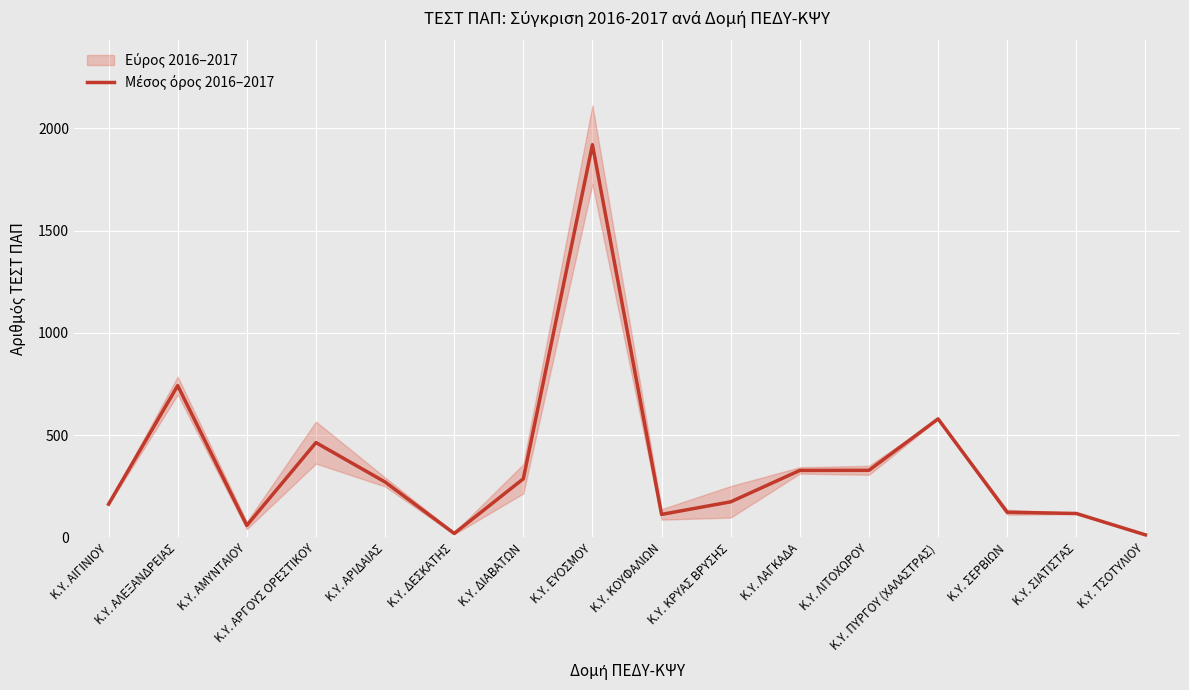

What is the maximum value shown in the chart?

1919.5